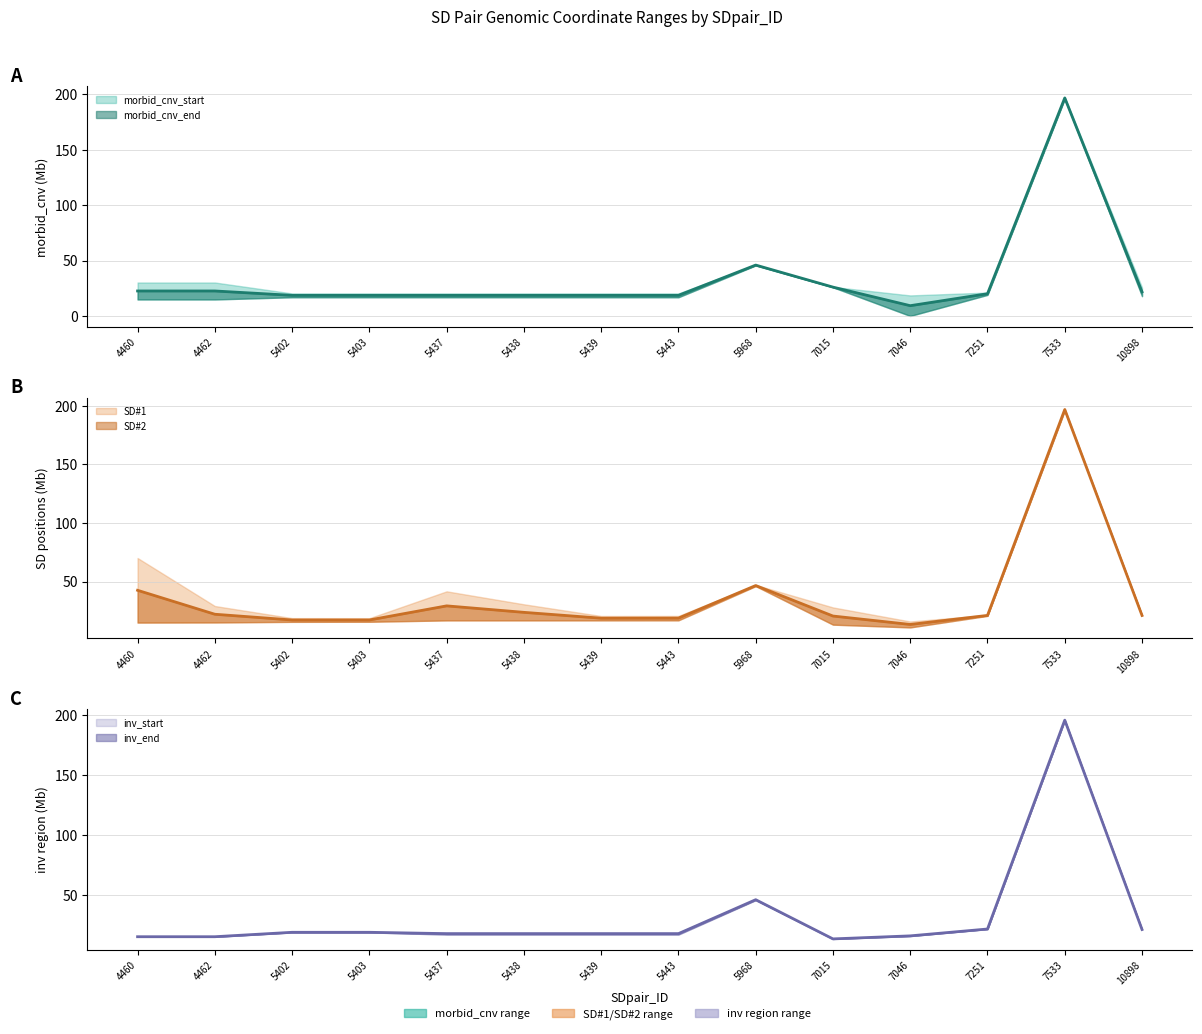

What is the highest value of the morbid_cnv_start series?

196.8